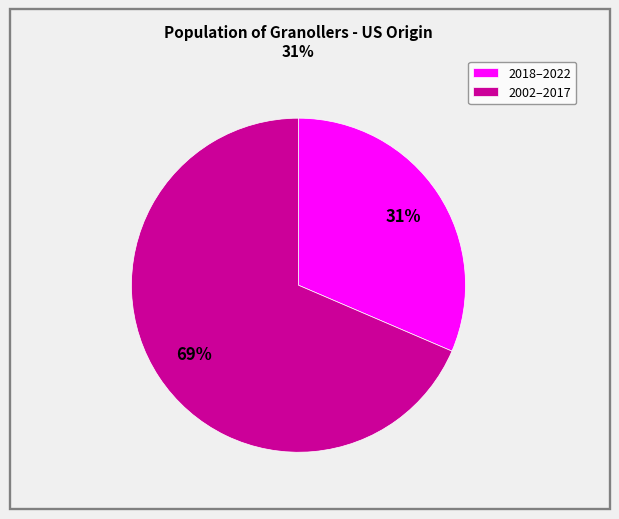

Which slice represents more than half of the pie?

2002–2017